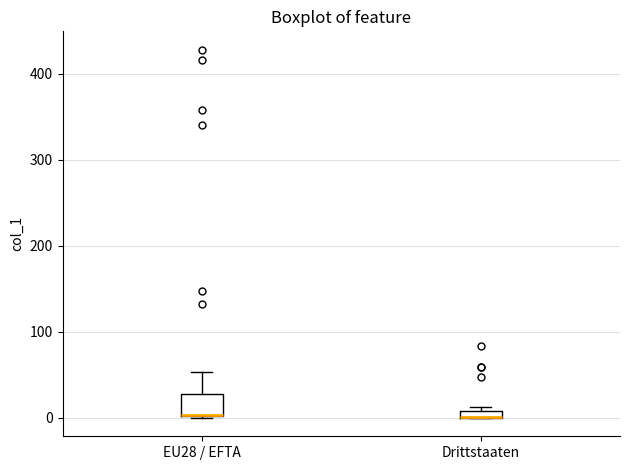

Where is the lower edge of the box for Drittstaaten on the y-axis? The values are not printed on the chart, so give them approximately, as read against the axis.

0